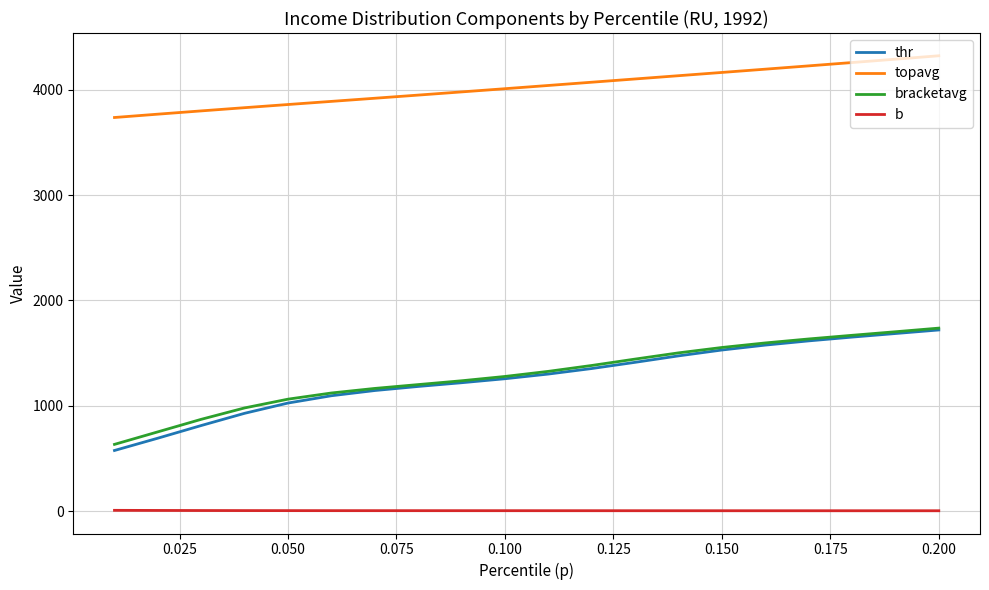

True or false: bracketavg and b cross at least once.

False